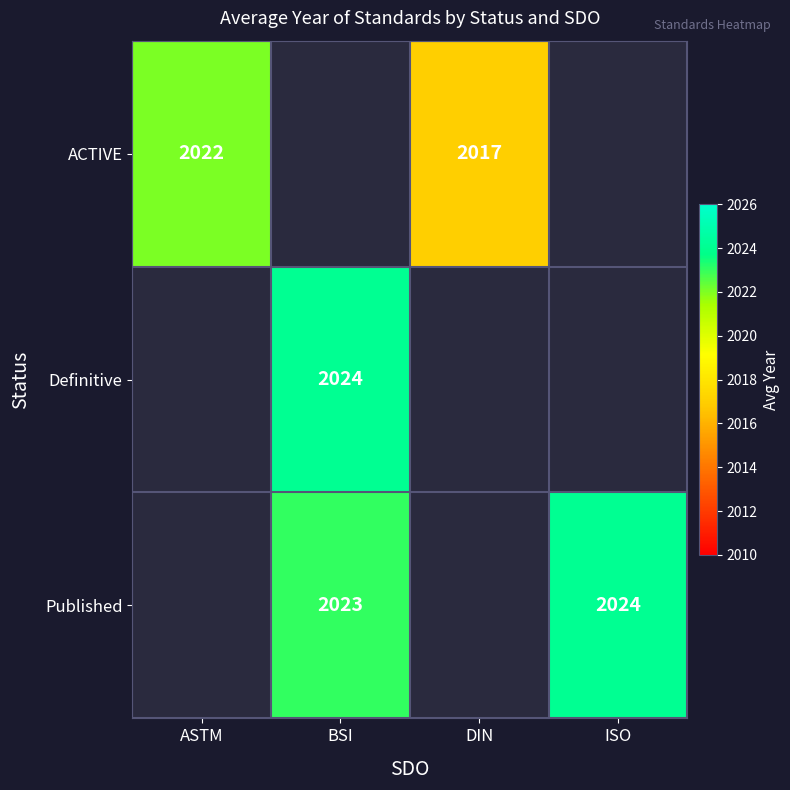

The value of Published at BSI is 2023. True or false?

True